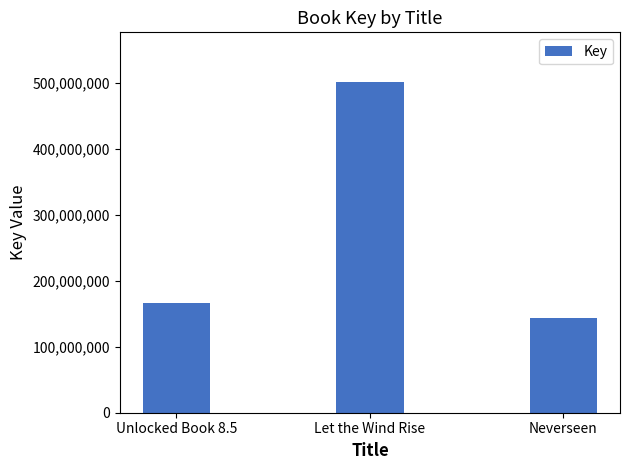

Reading left to right, extract all data points from this chart.

166457044	501396503	142966297